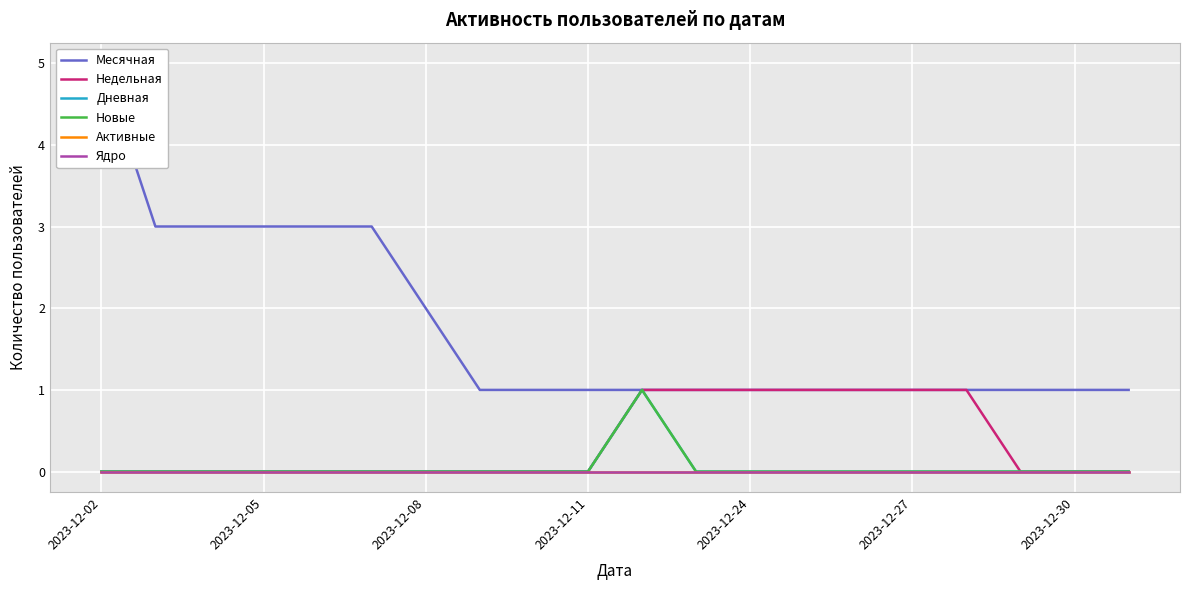

How many distinct data groups are displayed?

6